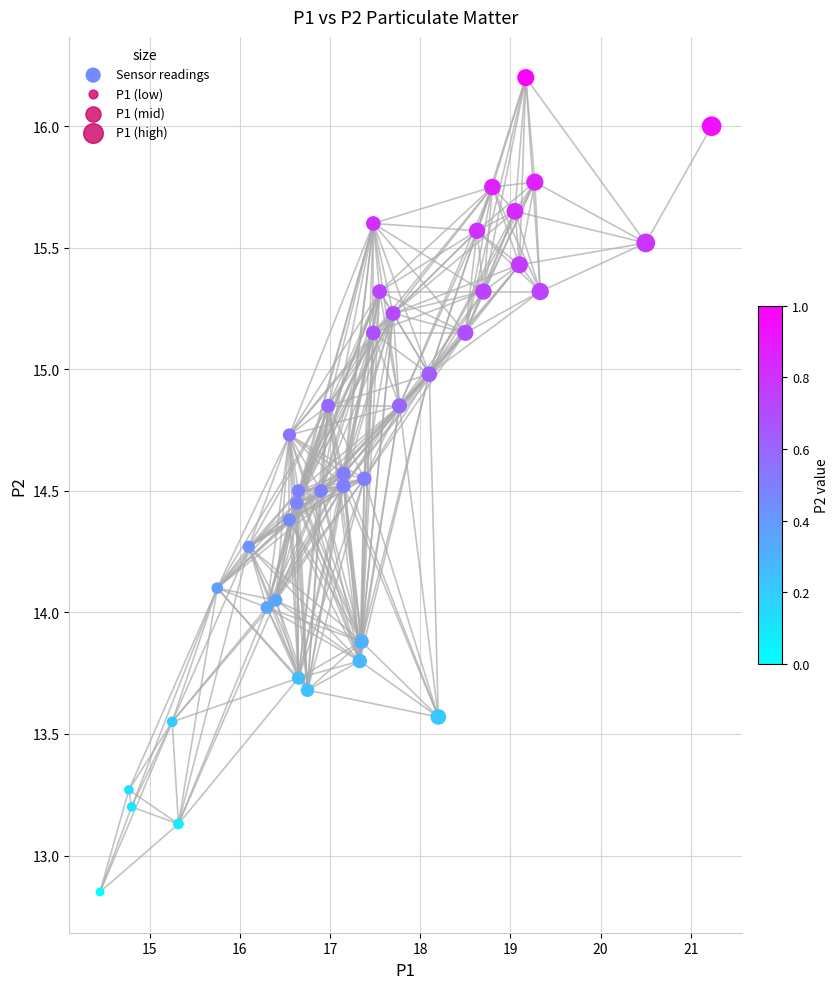

What is the range of X values (max minus min)?

6.8